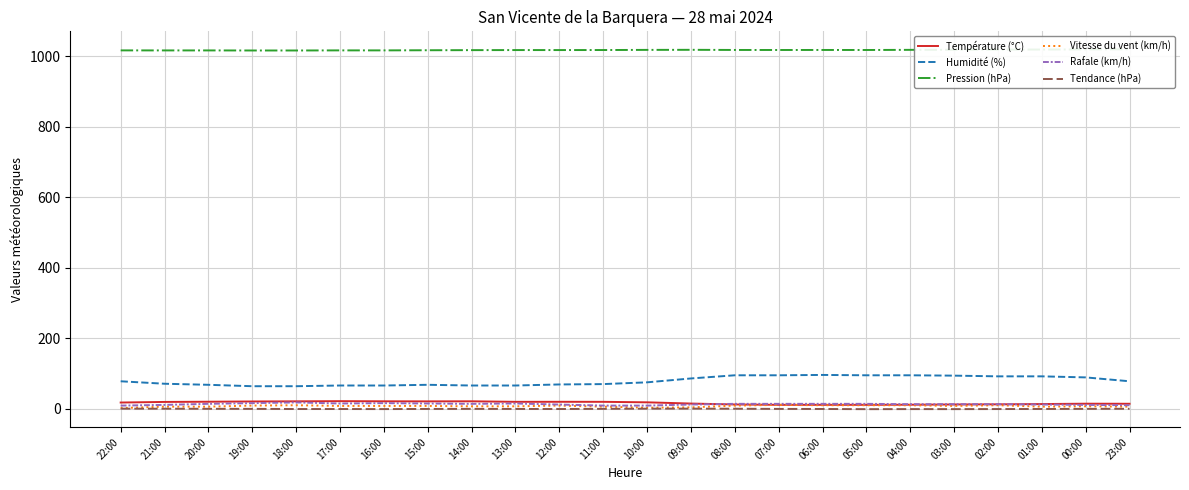

Read the Température (°C) value at 08:00.

12.2